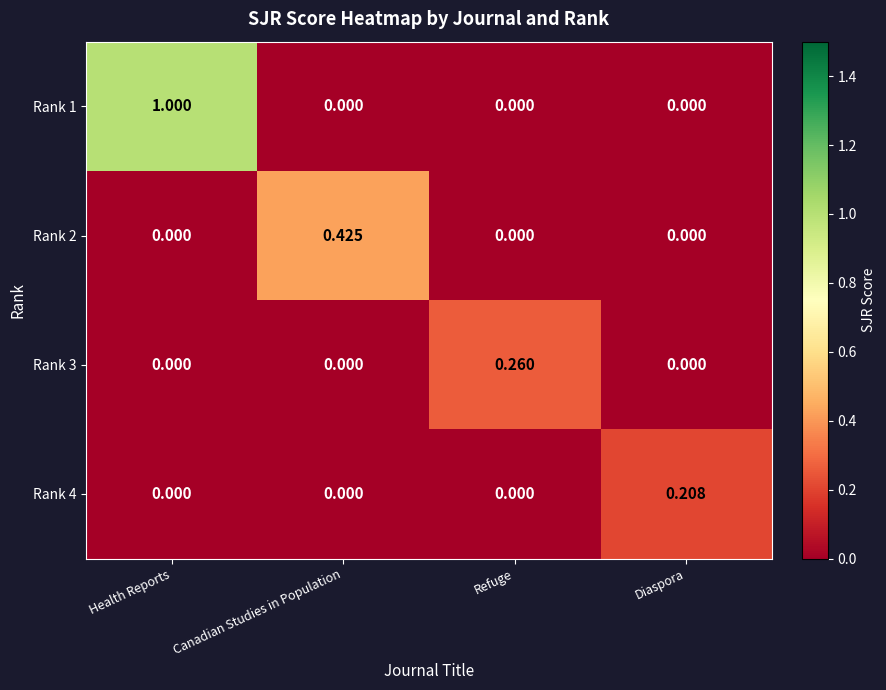

Between Refuge and Diaspora, which series saw the biggest shift?

Rank 3